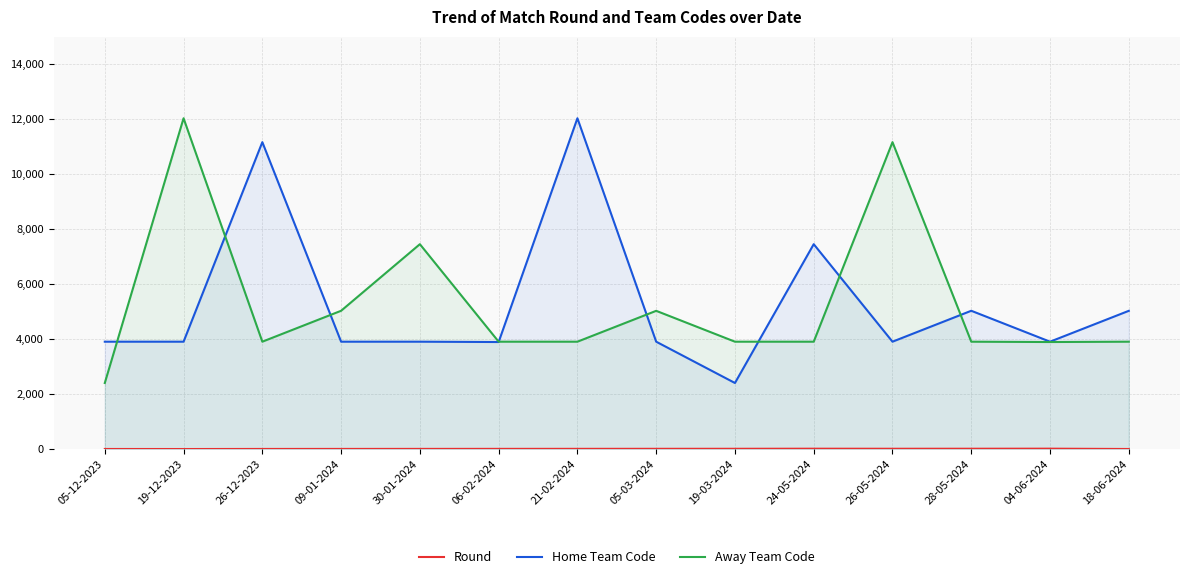

At 18-06-2024, list the series in order from largest to smallest.

Home Team Code, Away Team Code, Round